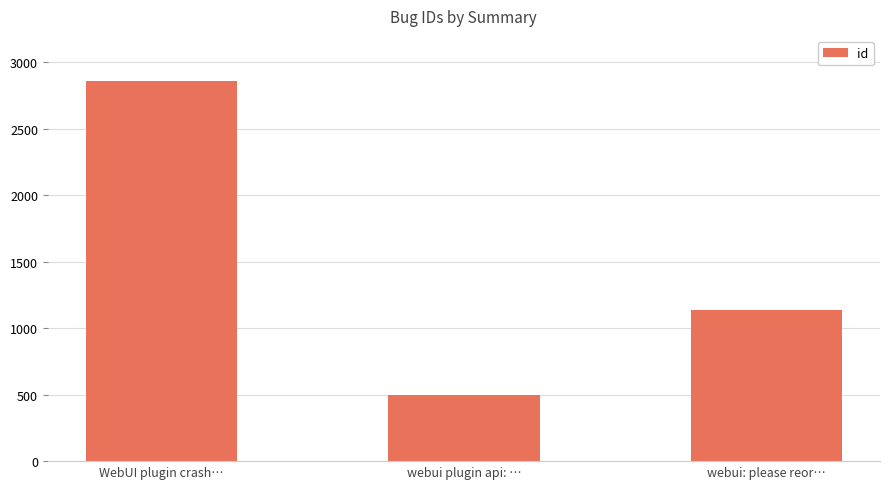

List the labels in order of value, largest first.

WebUI plugin crash…, webui: please reor…, webui plugin api: …